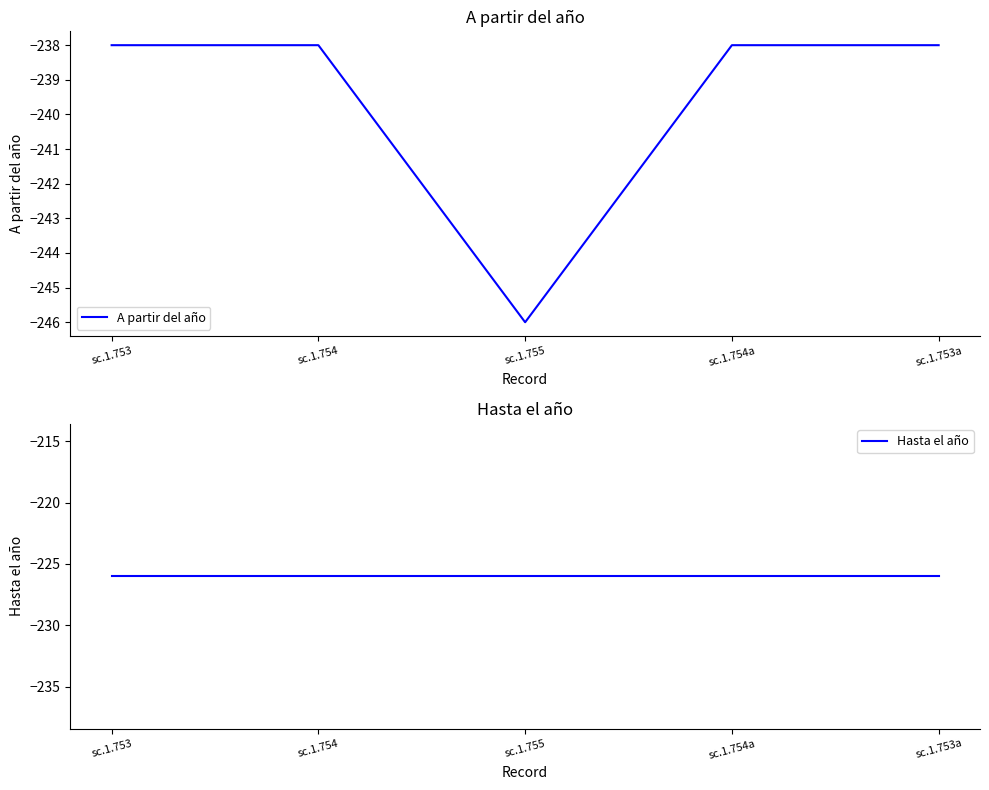

What are all the series names shown in the legend?

A partir del año, Hasta el año